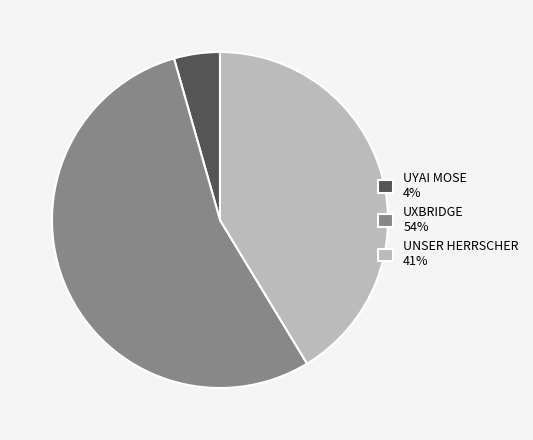

Is it true that UXBRIDGE 54% is 54% of the pie?

True